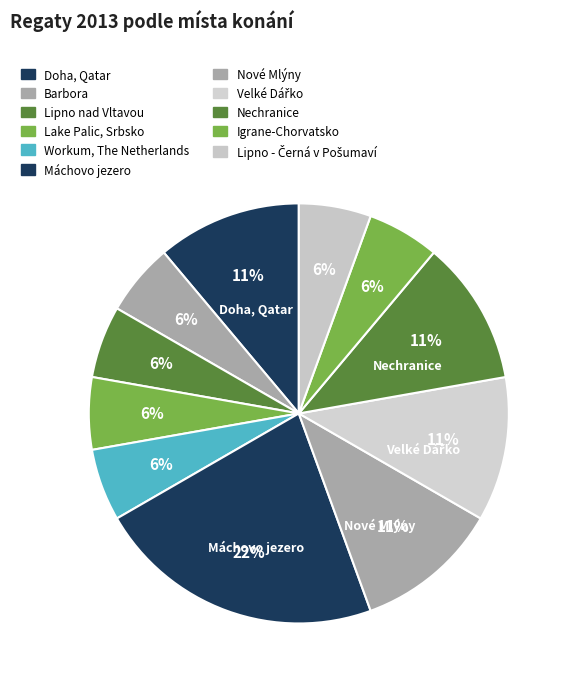

Which slice is the largest?

Máchovo jezero